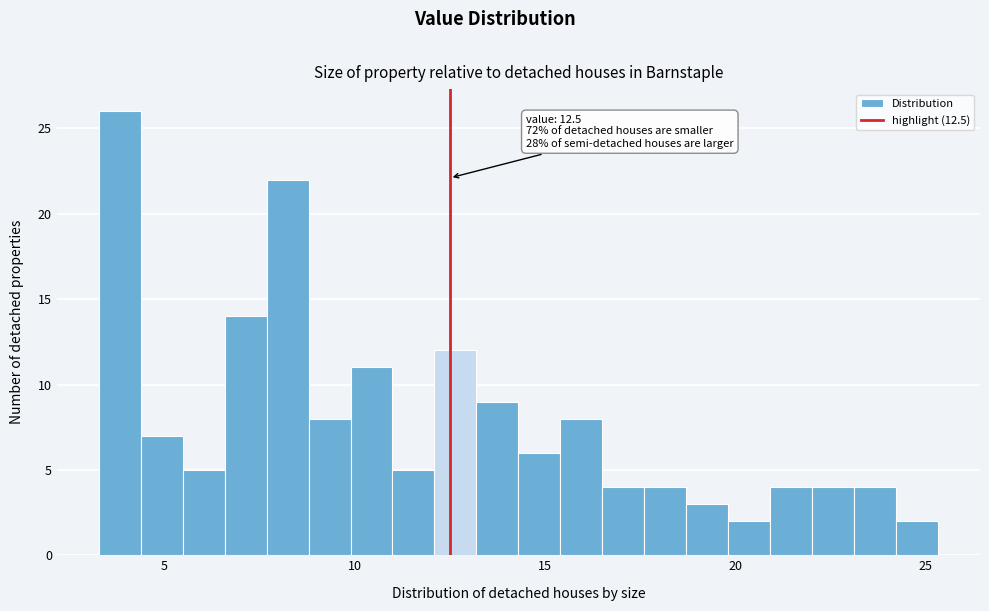

Around what value on the x-axis is the tallest bar? Give the approximate position of its centre, as read against the axis.

4.0